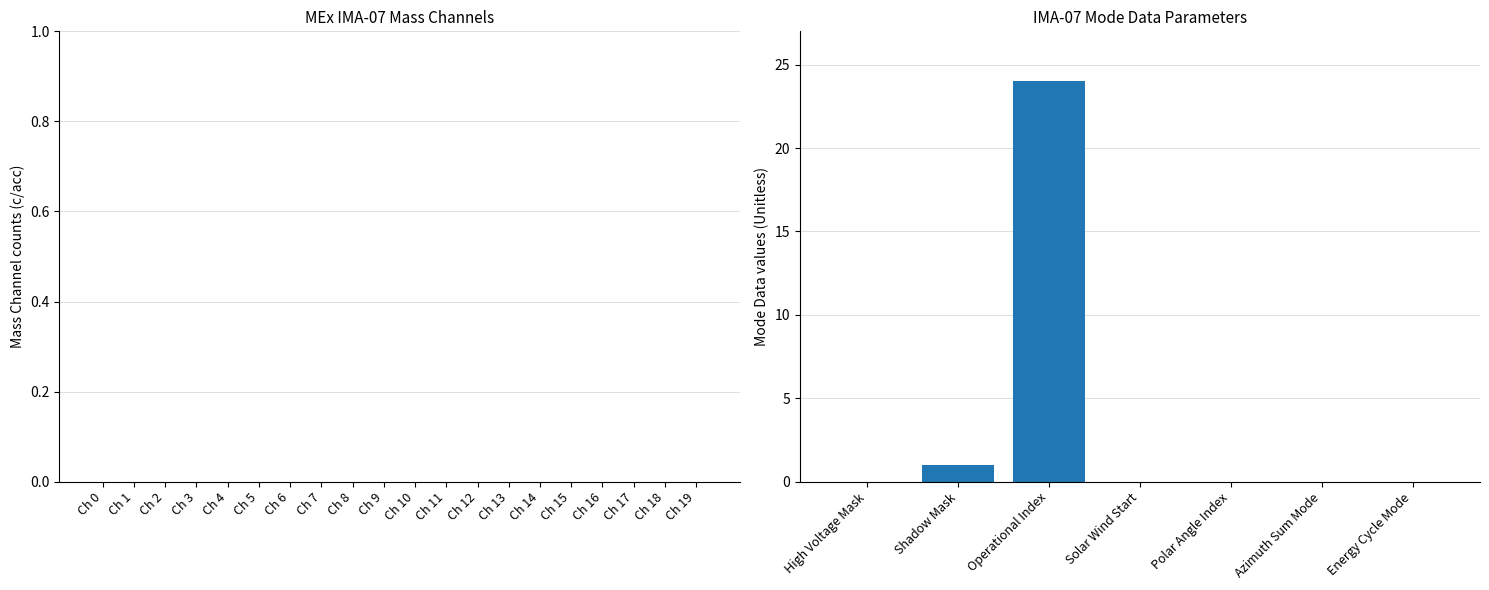

The chart shows a value of -10 at Polar Angle Index. True or false?

False